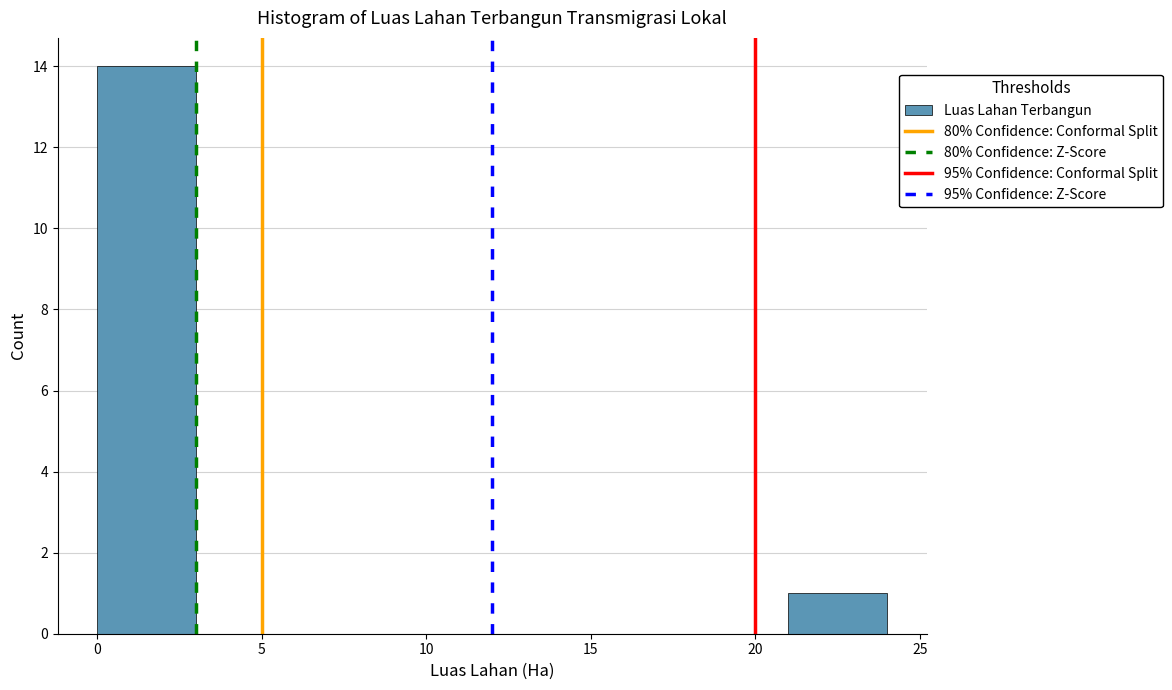

Reading left to right, list every bar in this chart as the range it spans on the x-axis followed by its height. The values are not printed on the chart, so give them approximately, as read against the axis.

0 to 3: 14
3 to 6: 0
6 to 9: 0
9 to 12: 0
12 to 15: 0
15 to 18: 0
18 to 21: 0
21 to 24: 1